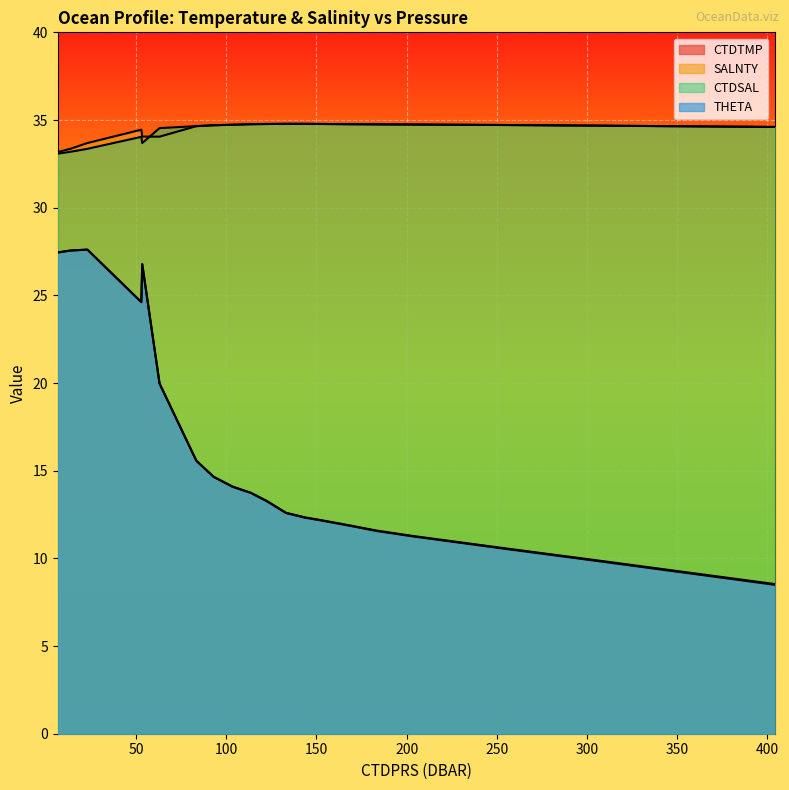

What is the difference between the THETA values at 183.5 and 53.5?

15.2